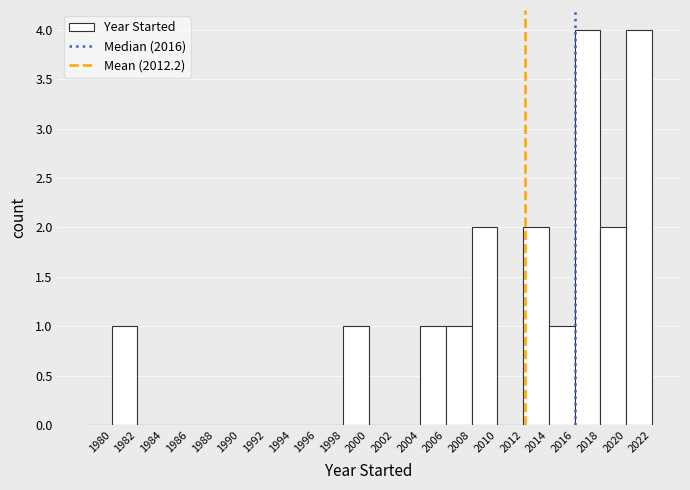

What is the height of the bar covering 2016 to 2018 on the x-axis? The values are not printed on the chart, so give them approximately, as read against the axis.

4